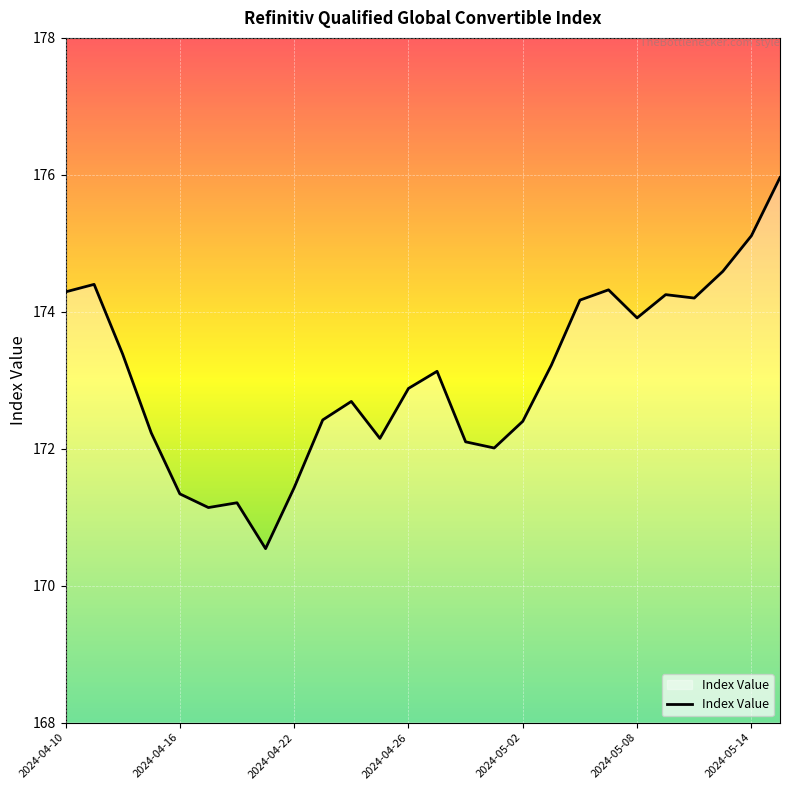

What is the difference between the maximum and minimum values?

5.4